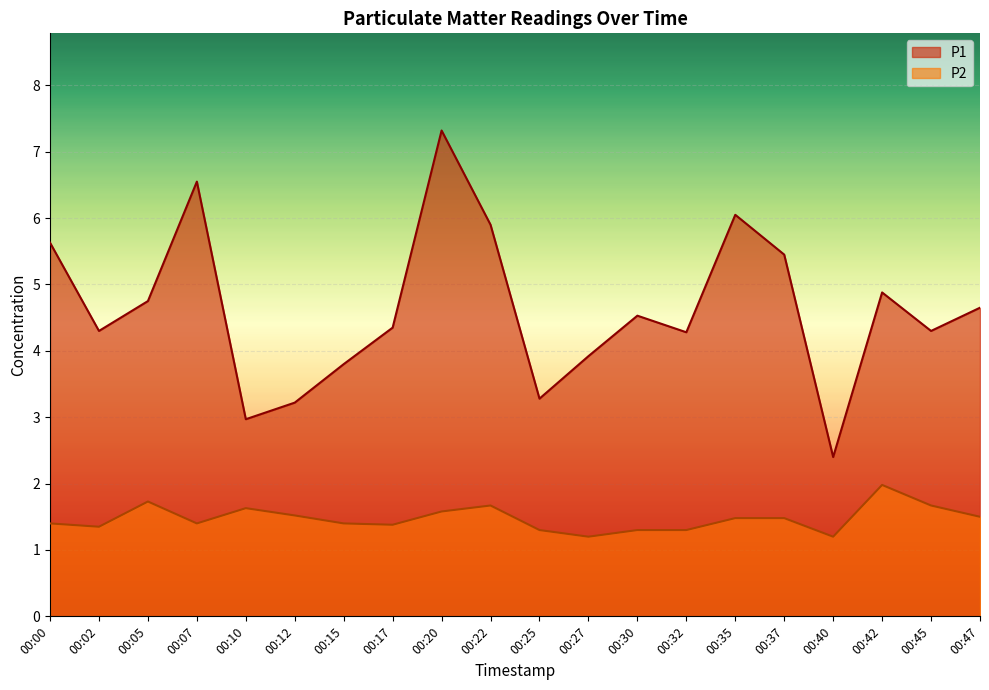

Where does the P1 series first go above 4?

00:00